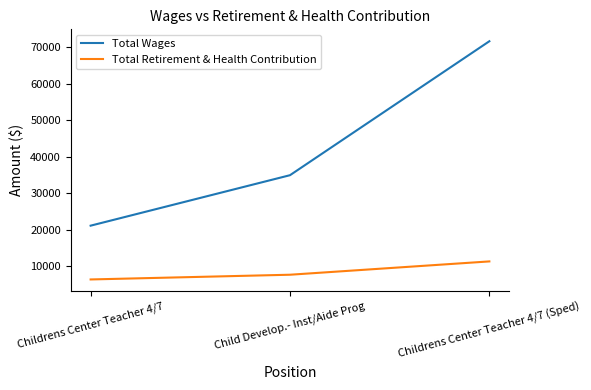

Which series has the largest total across all categories?

Total Wages